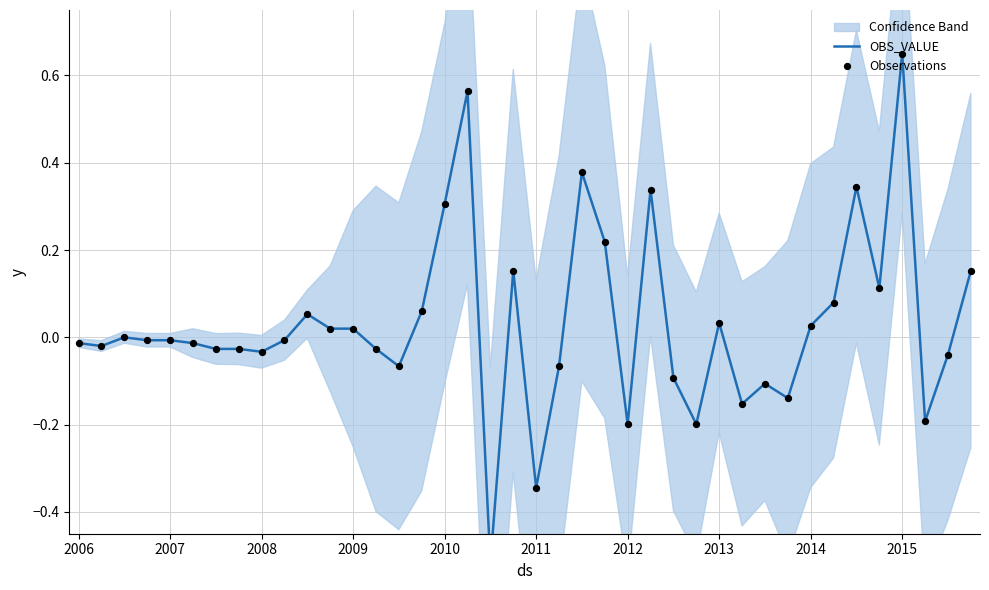

At which category is the sum across all series the highest?

2015